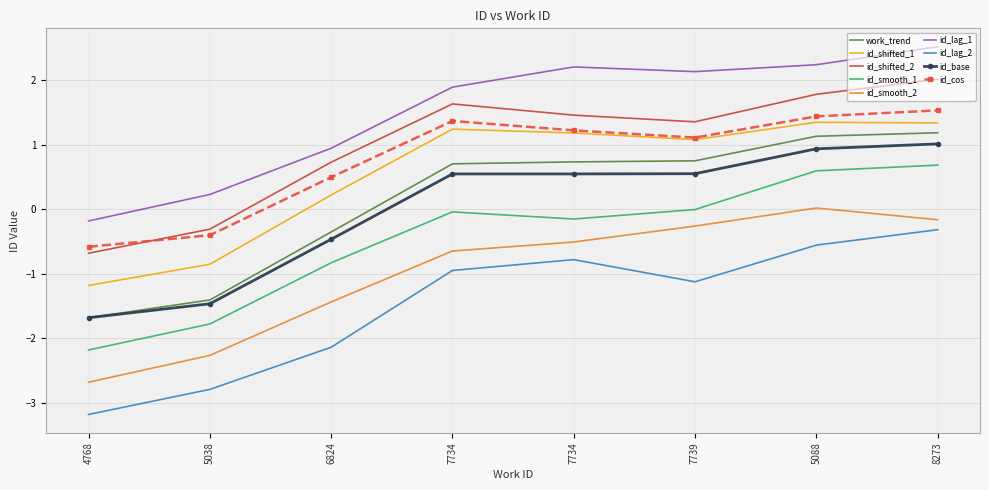

What are all the series names shown in the legend?

work_trend, id_shifted_1, id_shifted_2, id_smooth_1, id_smooth_2, id_lag_1, id_lag_2, id_base, id_cos